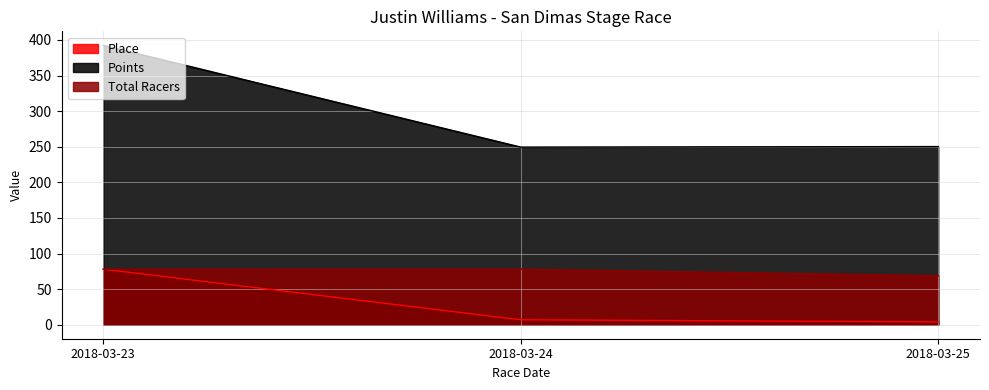

What is the value of the Place point at the 3rd from the left?

4.0